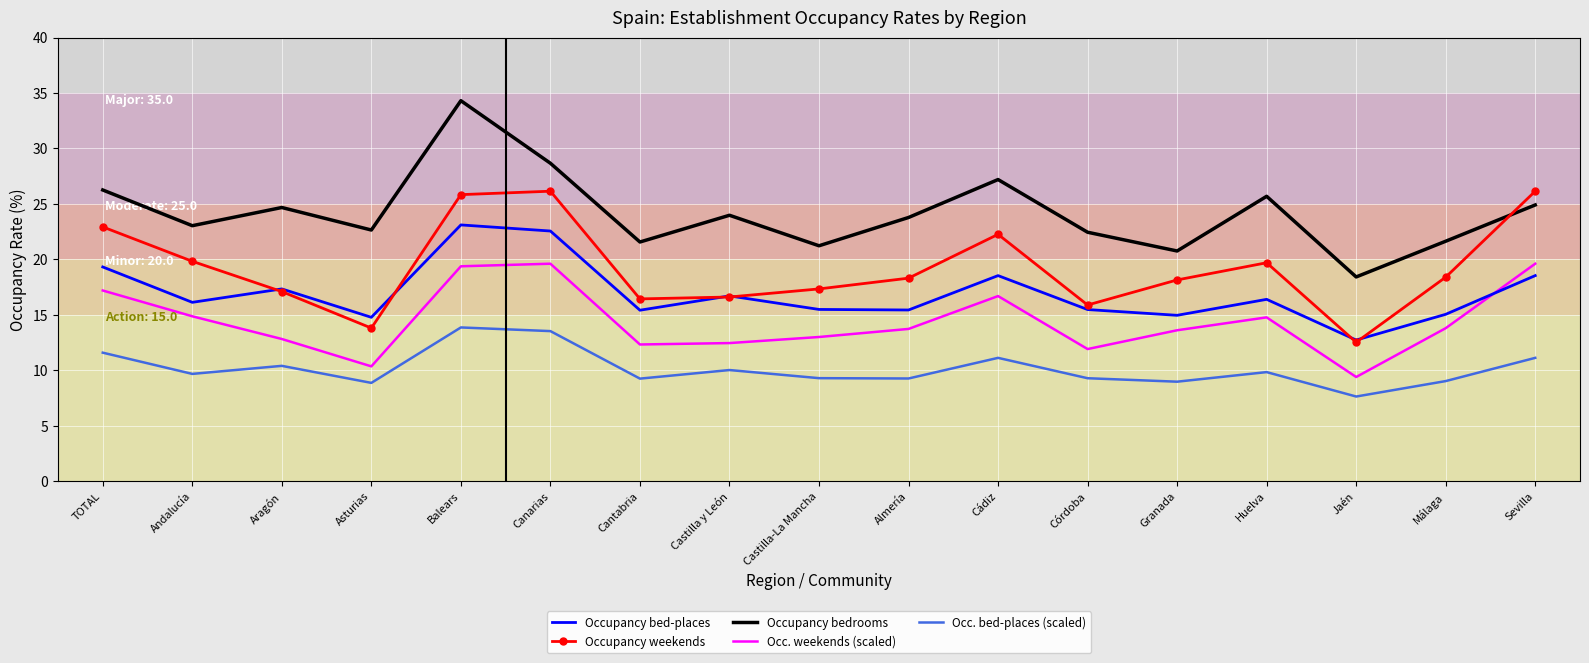

Is the value of Occupancy bed-places at Cantabria greater than the value of Occ. weekends (scaled) at Almería?

Yes